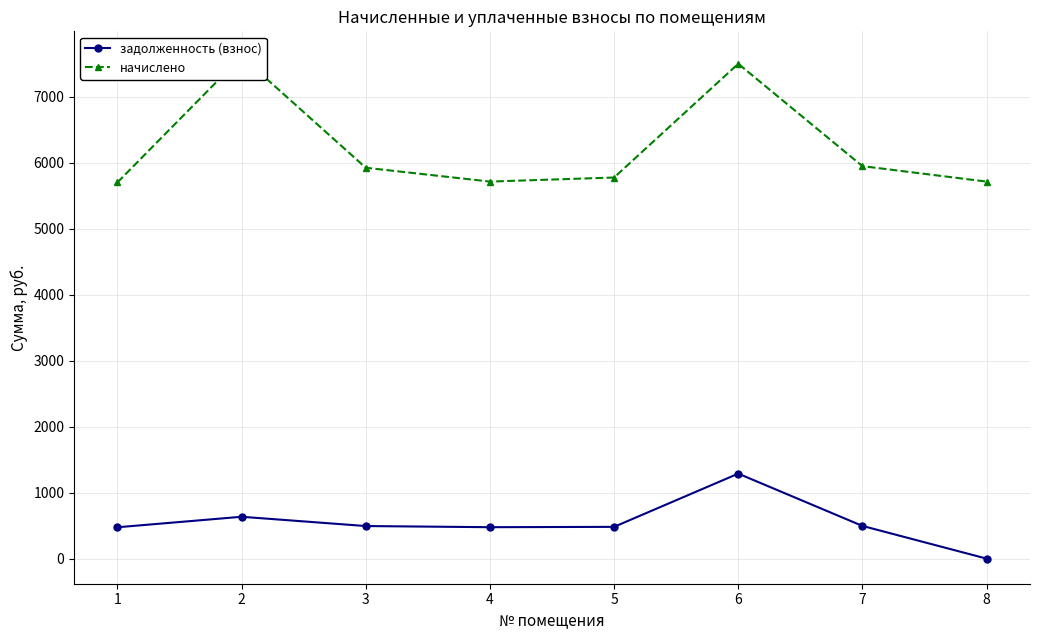

What is the value of the начислено point at the 6th from the left?

7498.0